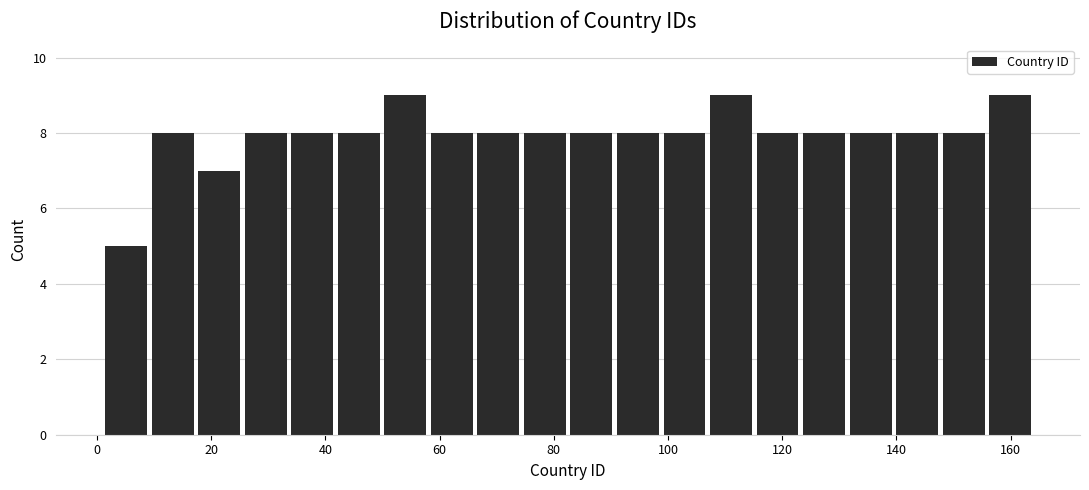

How tall is the bar that spans 98 to 106 on the x-axis? Neither the bar edges nor the heights are printed on the chart, so give them approximately, as read against the axes.

8